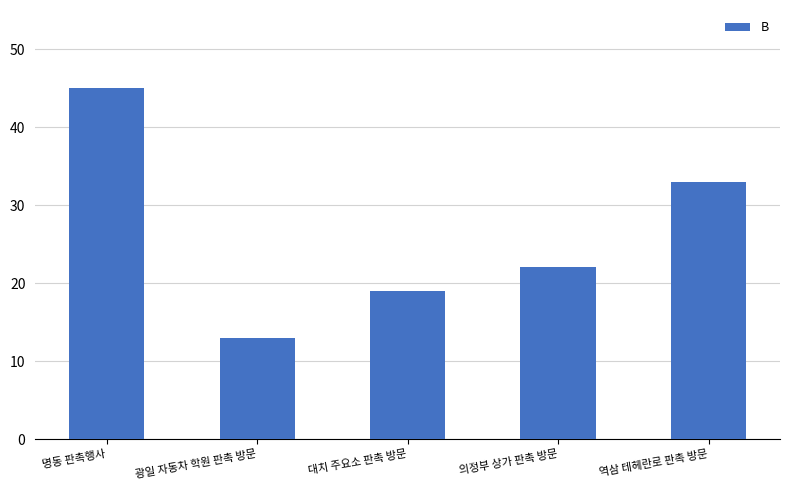

Where does the data first go above 22?

명동 판촉행사